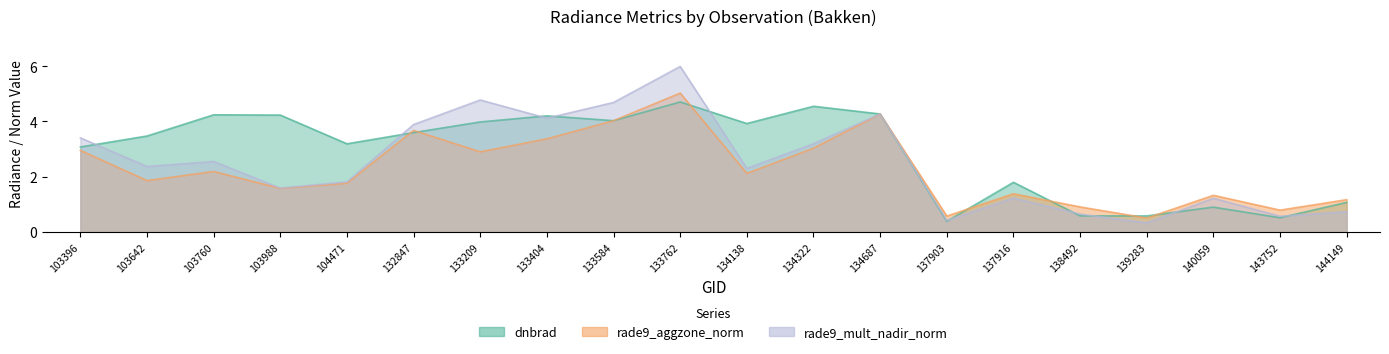

What is the highest value of the rade9_aggzone_norm series?

5.0